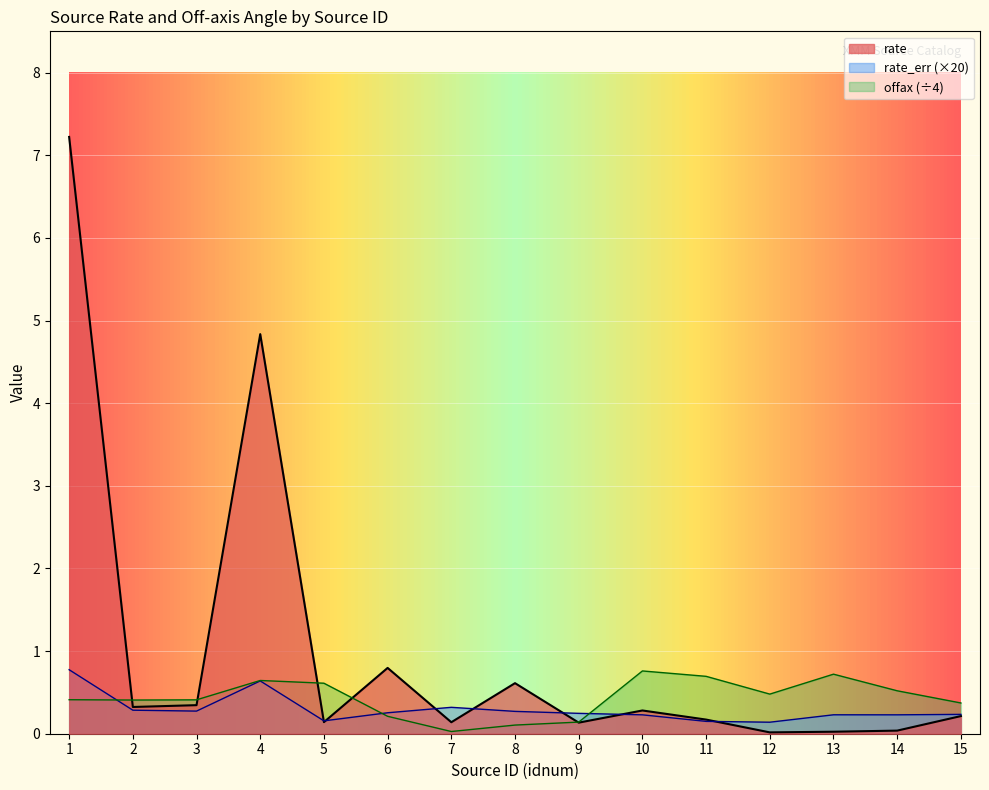

Rank the series by their maximum value, from lowest to highest.

offax, rate_err, rate